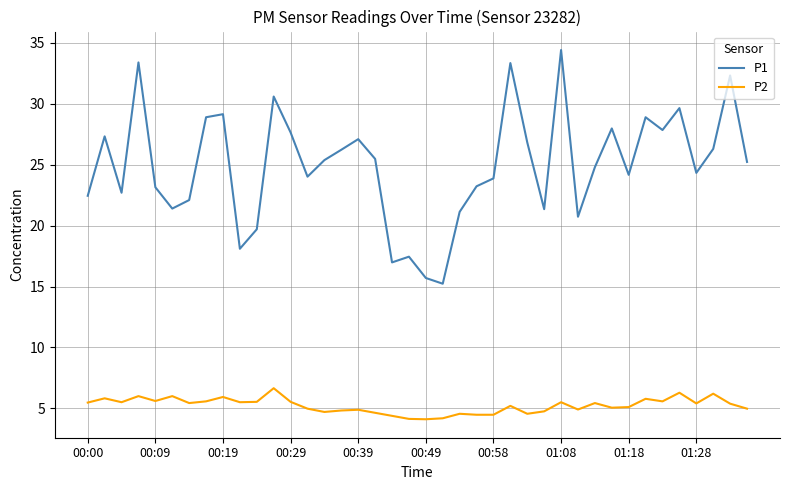

What is the smallest value displayed?

4.1